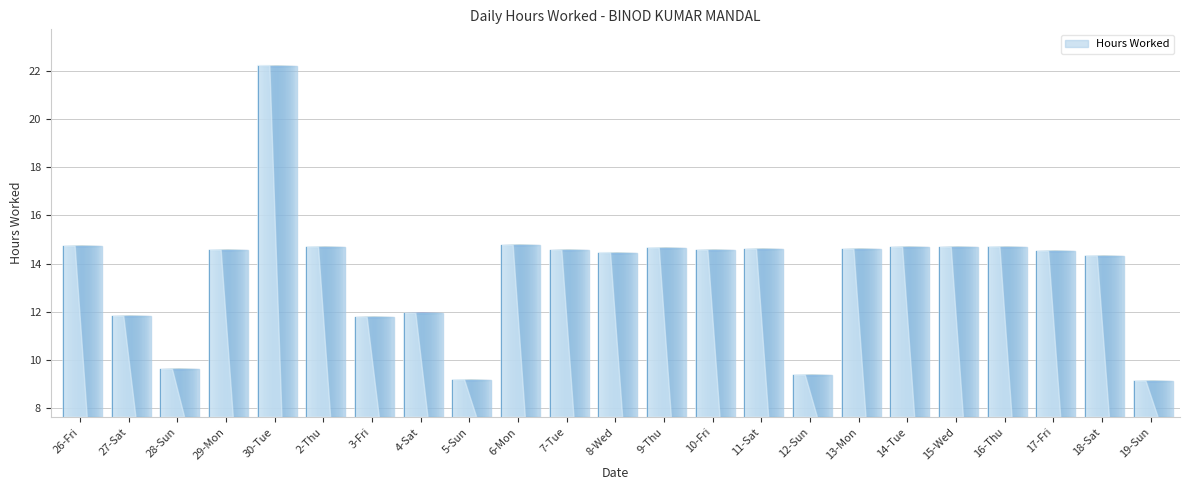

Between 12-Sun and 18-Sat, which is larger?

18-Sat